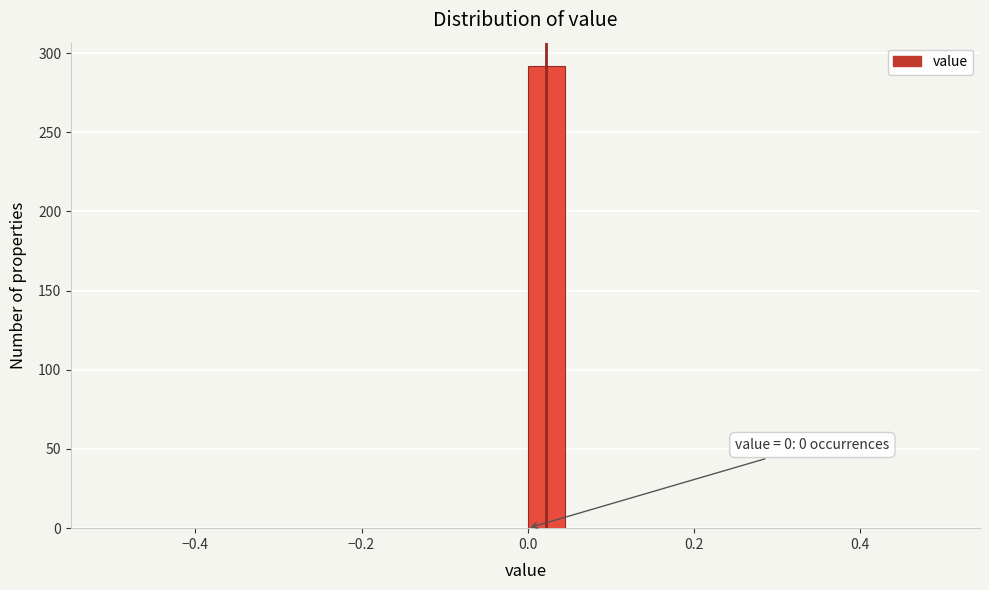

Read against the x-axis, roughly where is the centre of the tallest bar?

0.02